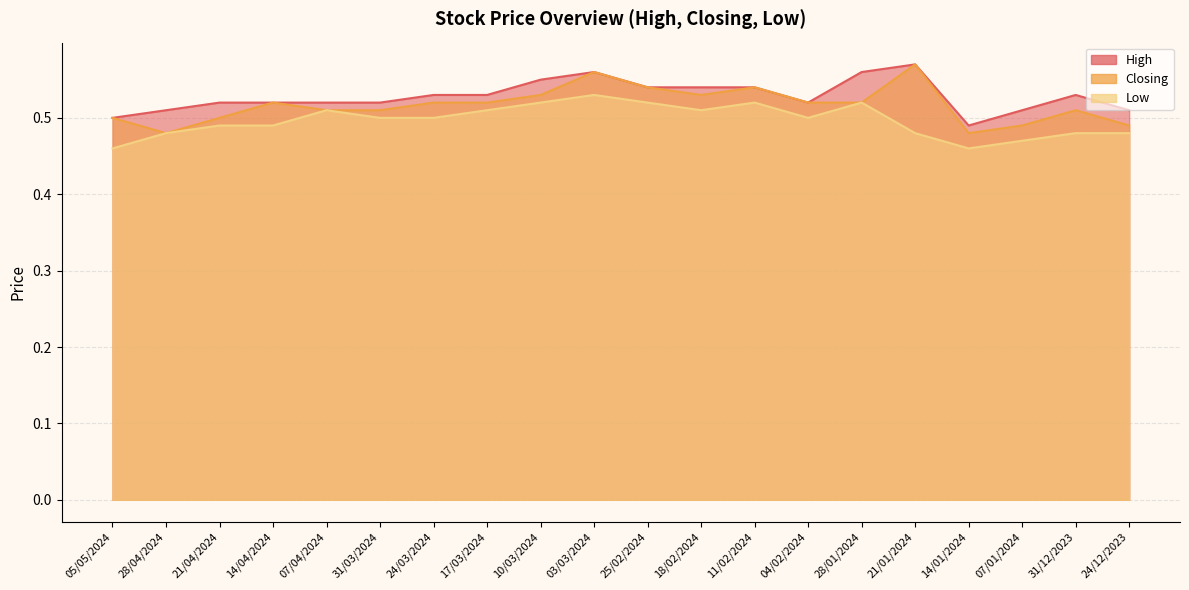

True or false: Closing has a value of 0.8 at 25/02/2024.

False